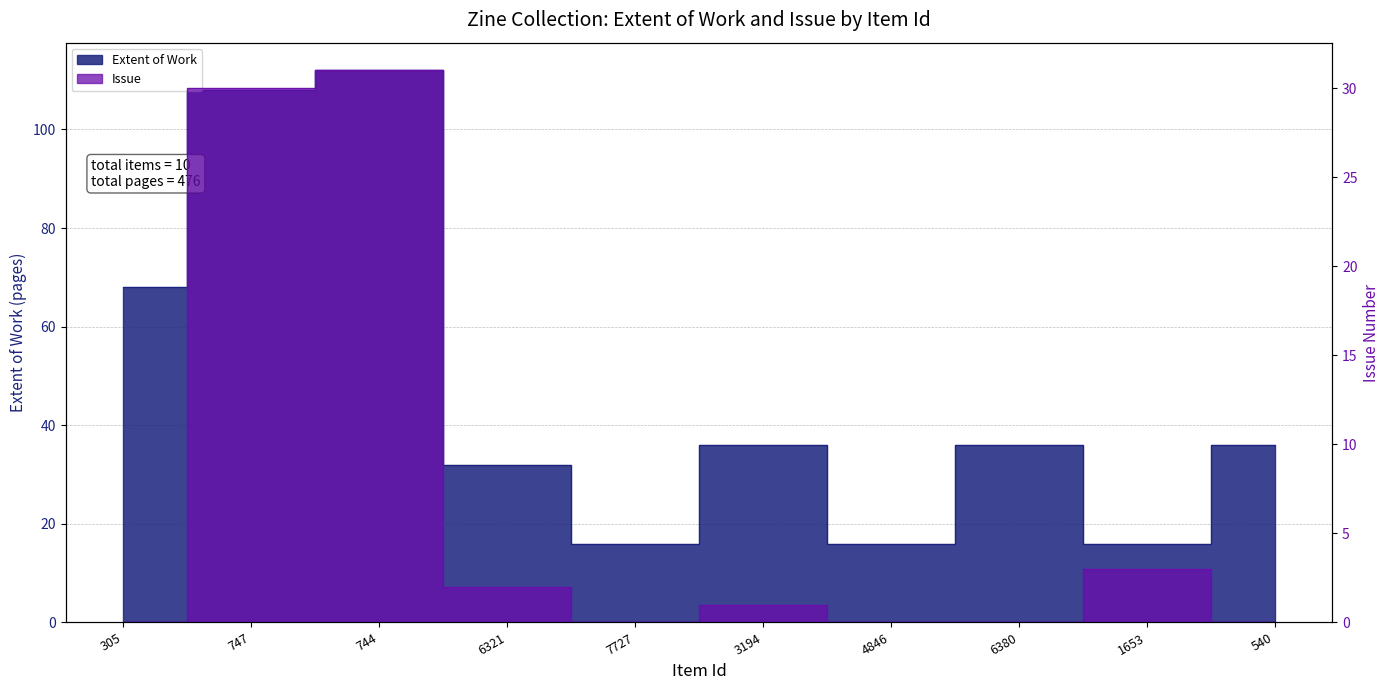

In Issue, how many points are higher than both neighbors (excluding endpoints)?

3